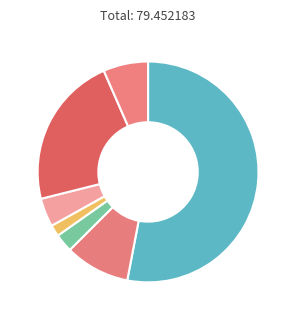

How many segments does this pie chart have?

7